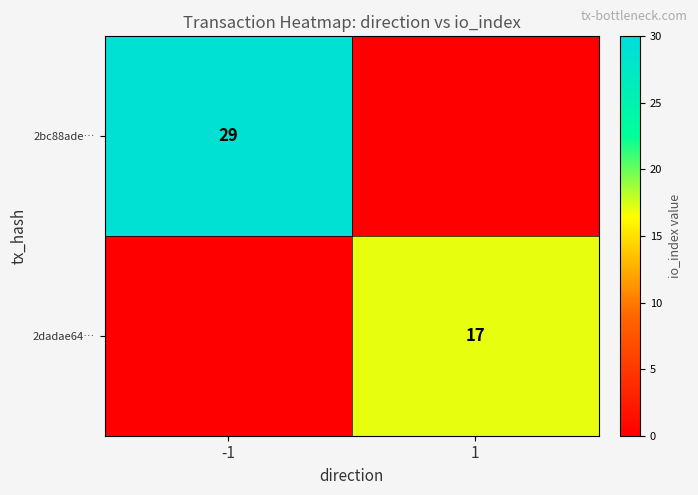

The 2dadae64… series shows 9 at 1. True or false?

False